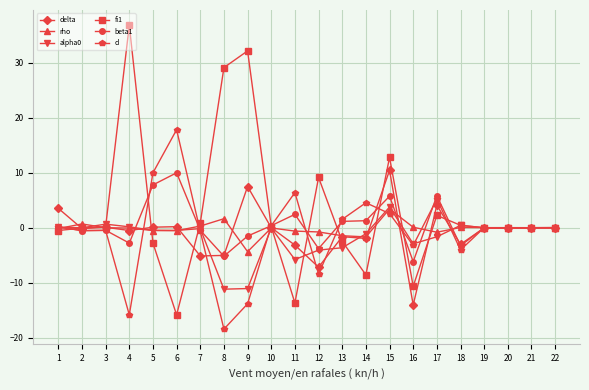

What is the difference between the d values at 14 and 19?

4.5